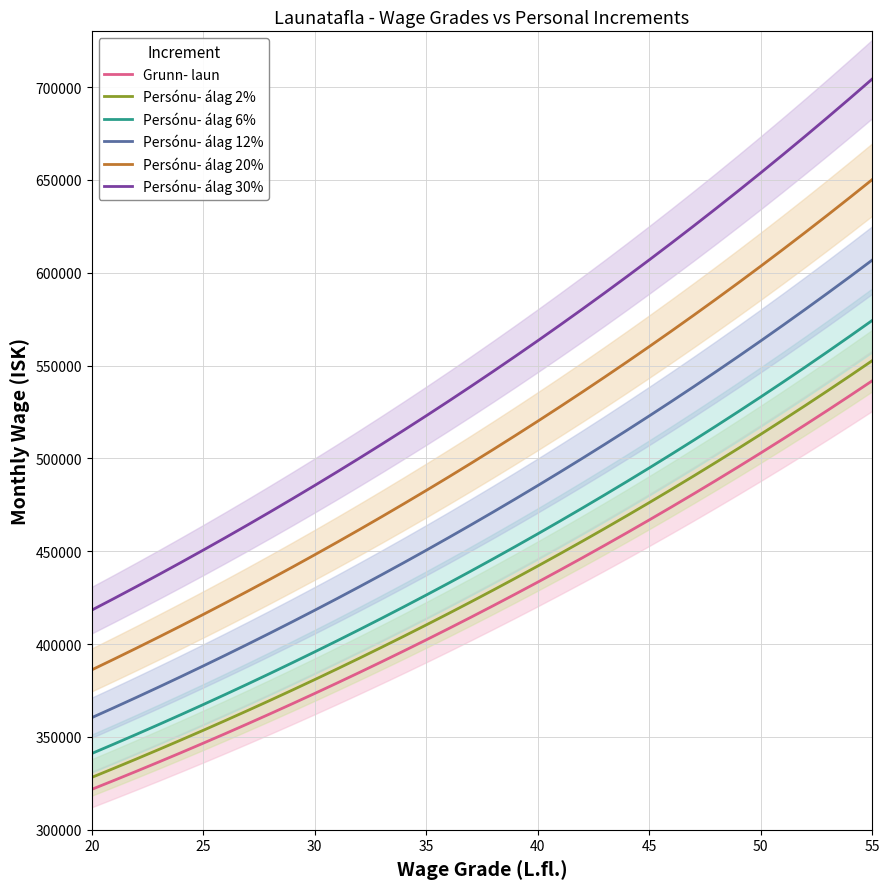

True or false: Persónu- álag 12% has more than 0 points higher than both neighbors.

False